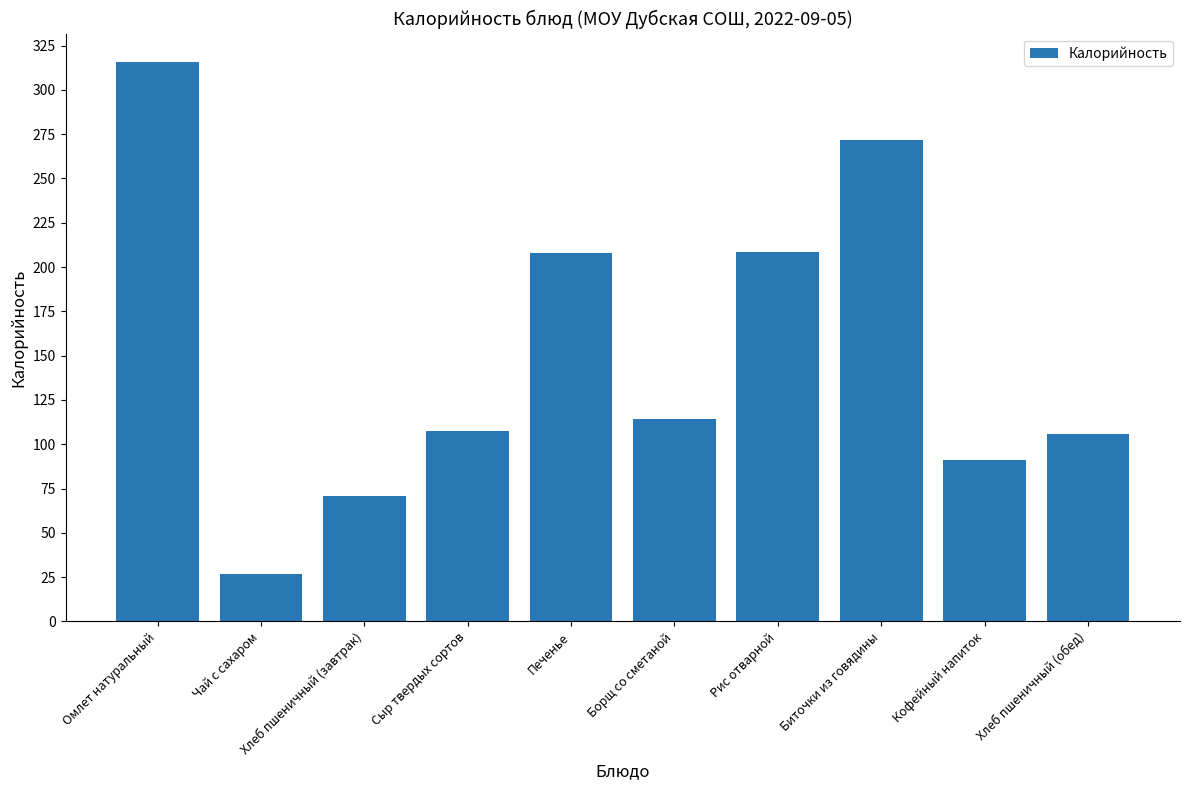

What is the greatest value displayed?

316.0